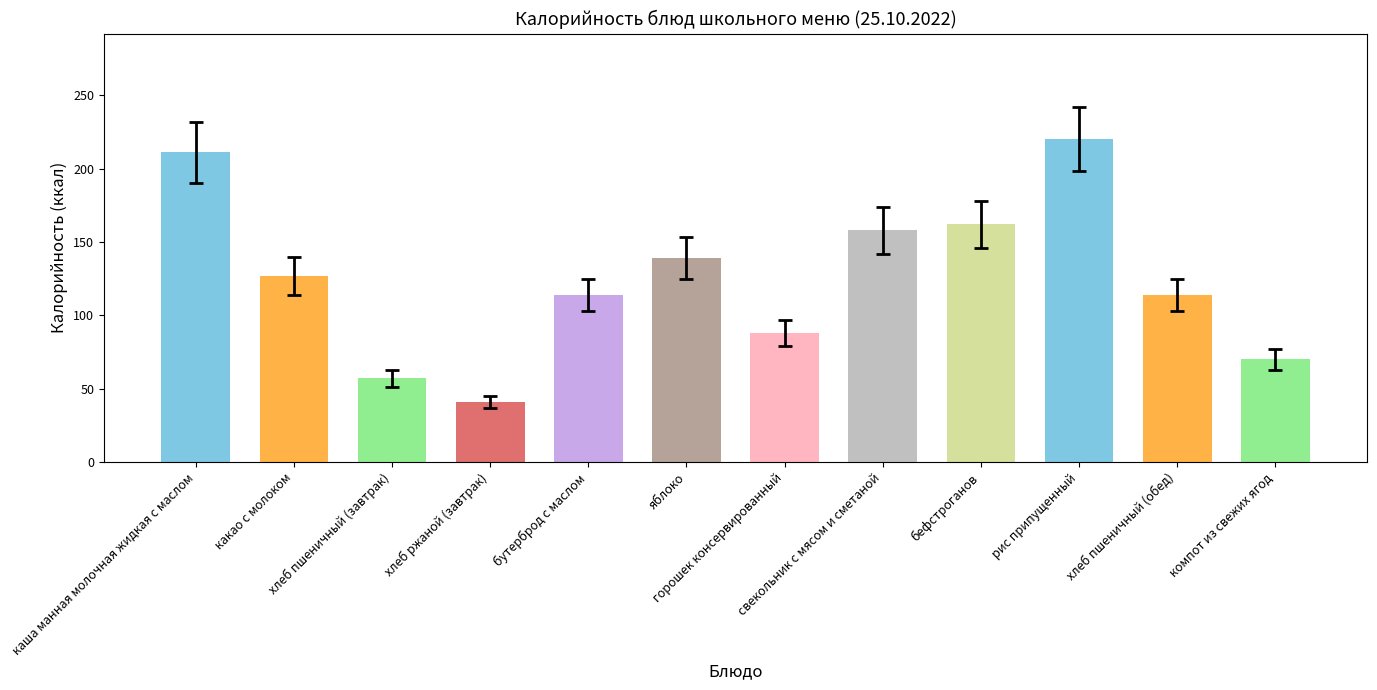

Where is the data nearest to the value 130?

какао с молоком